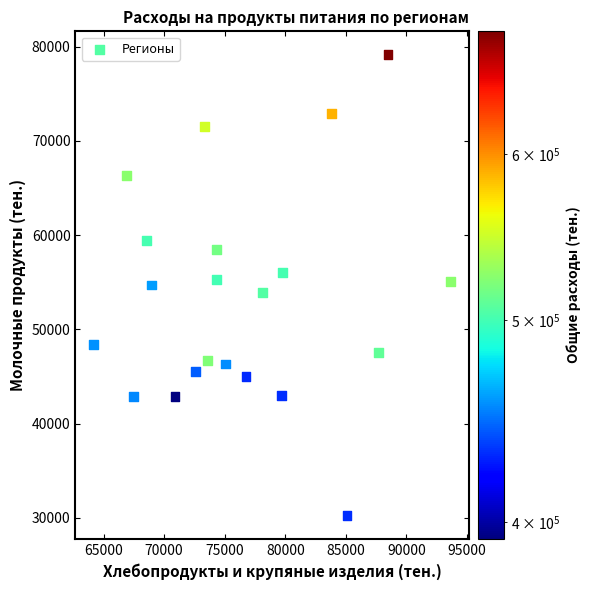

What is the range of Y values (max minus min)?

48959